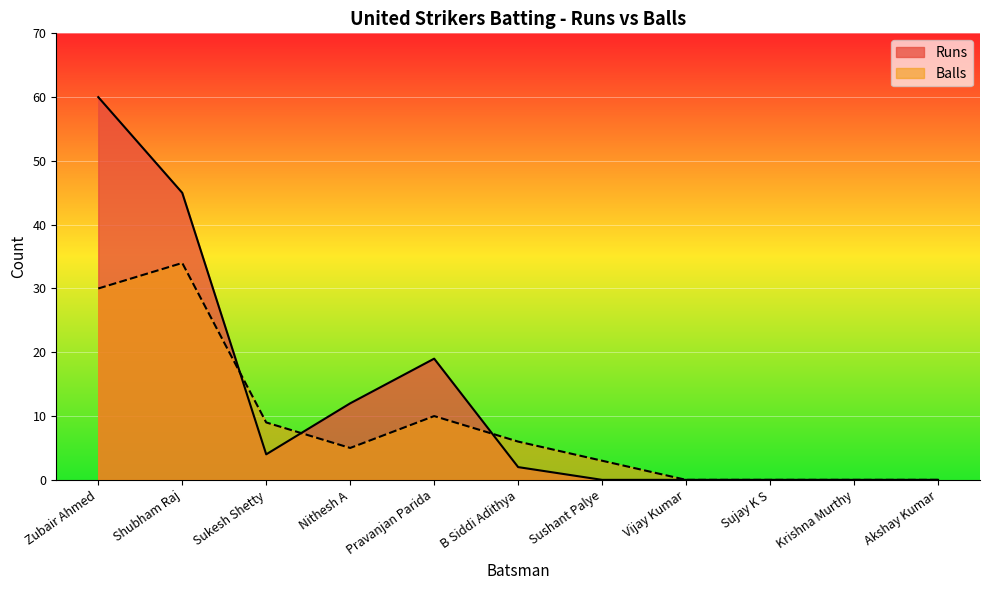

What is the average value of the Runs series?

13